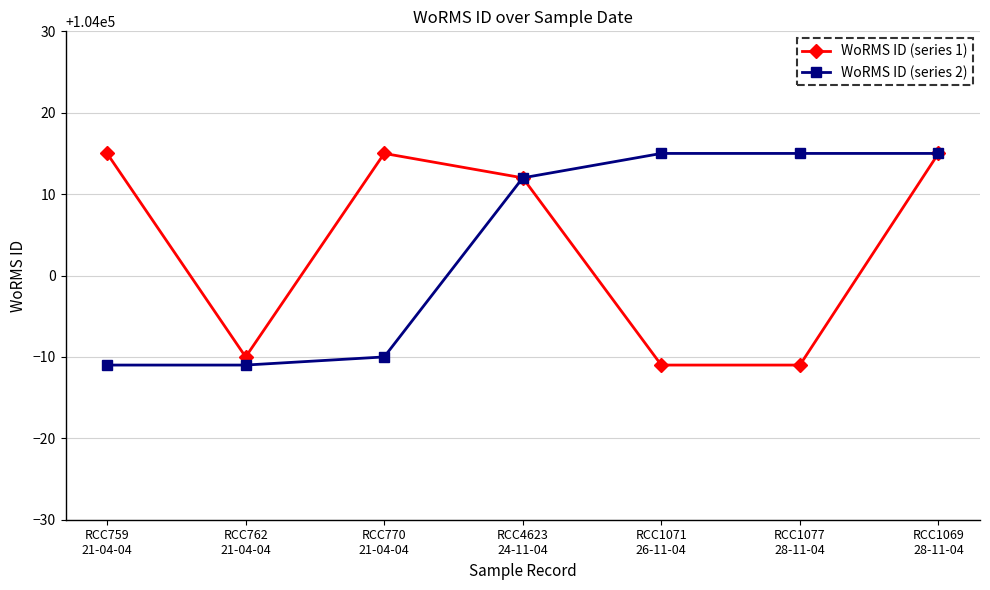

Is it true that WoRMS ID (series 1) equals 137406 at RCC762
21-04-04?

False